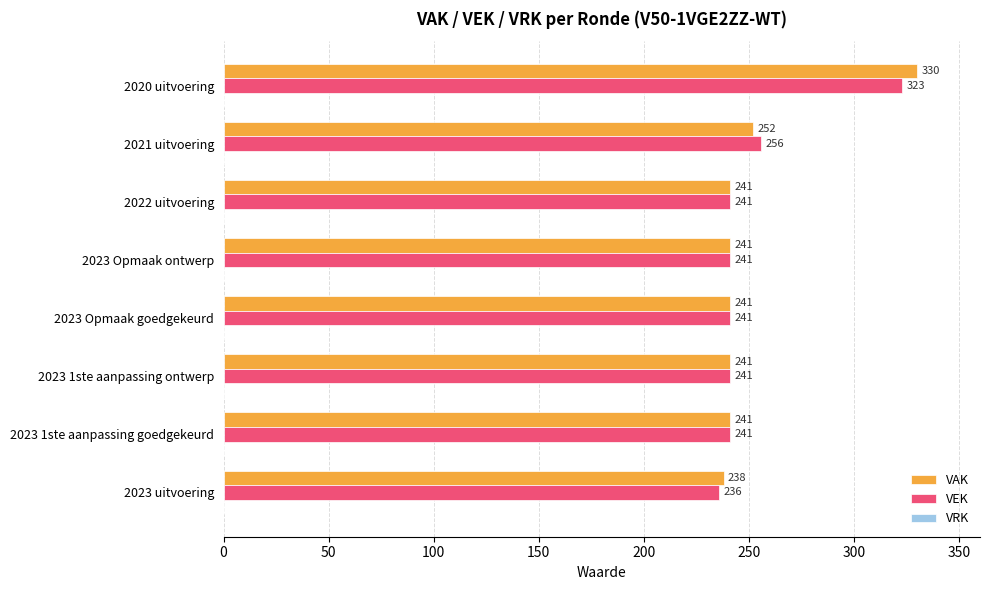

Which series has the largest total across all categories?

VAK